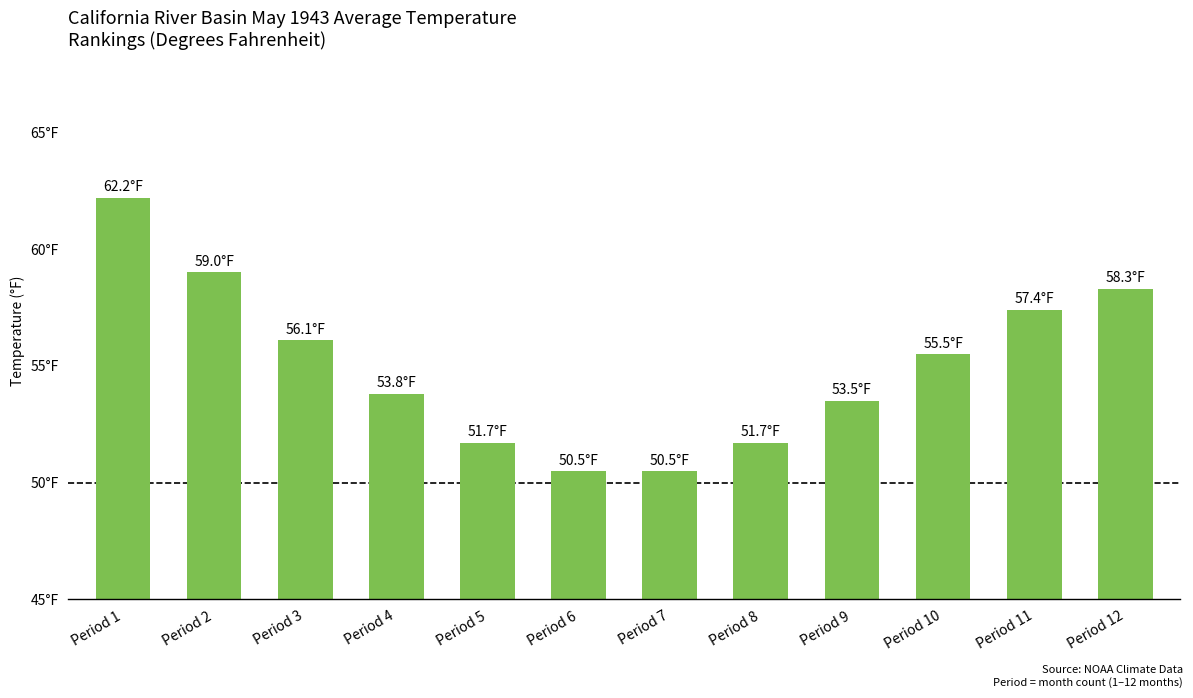

What is the difference between the values at Period 2 and Period 11?

1.6